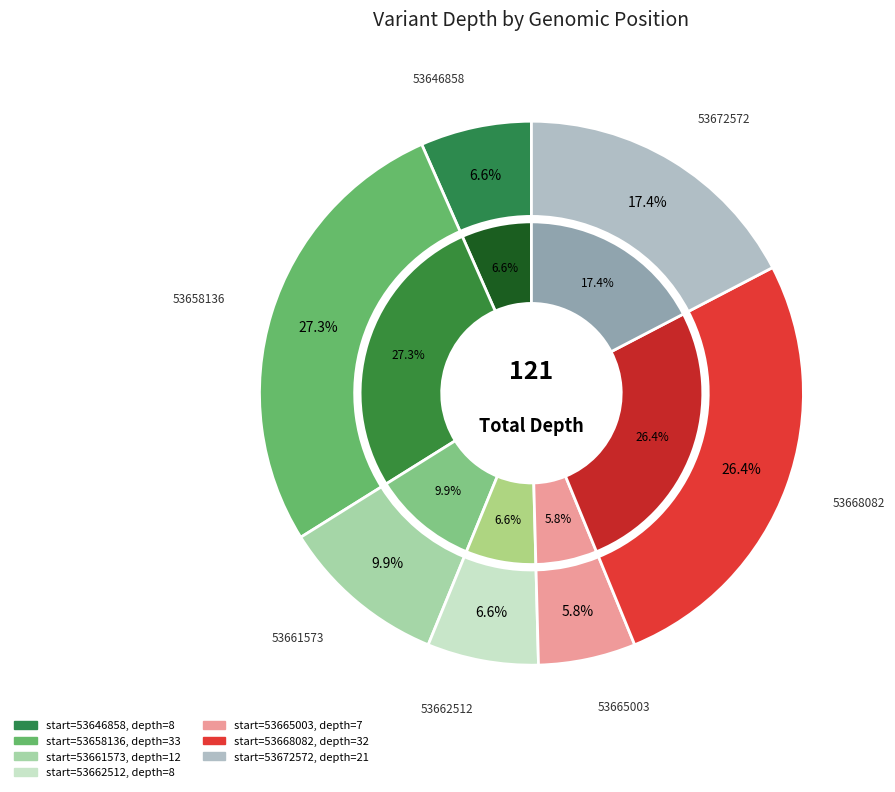

To the nearest percent, what is the difference between the 53661573 and 53672572 slice percentages?

7%